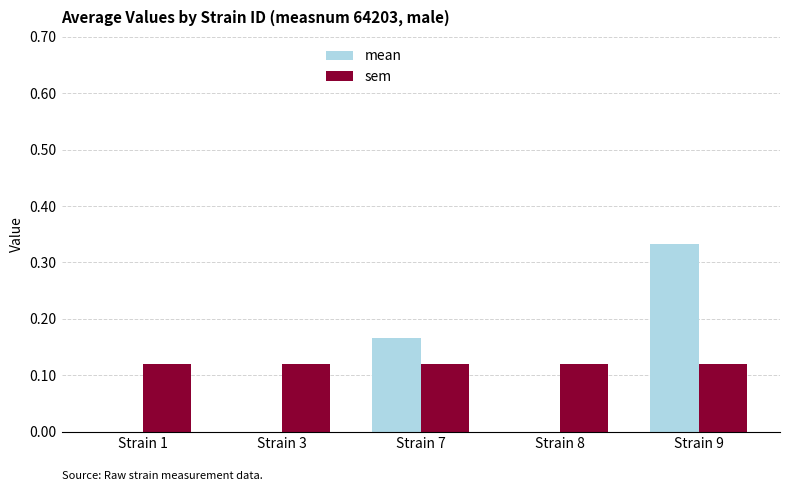

Which series changed the most between Strain 7 and Strain 8?

mean